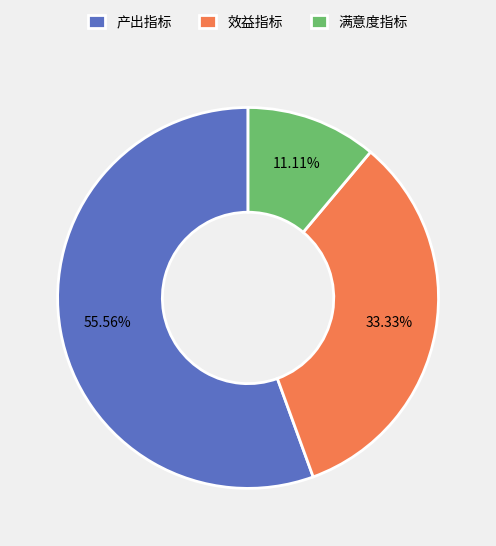

How many slices are in this pie chart?

3